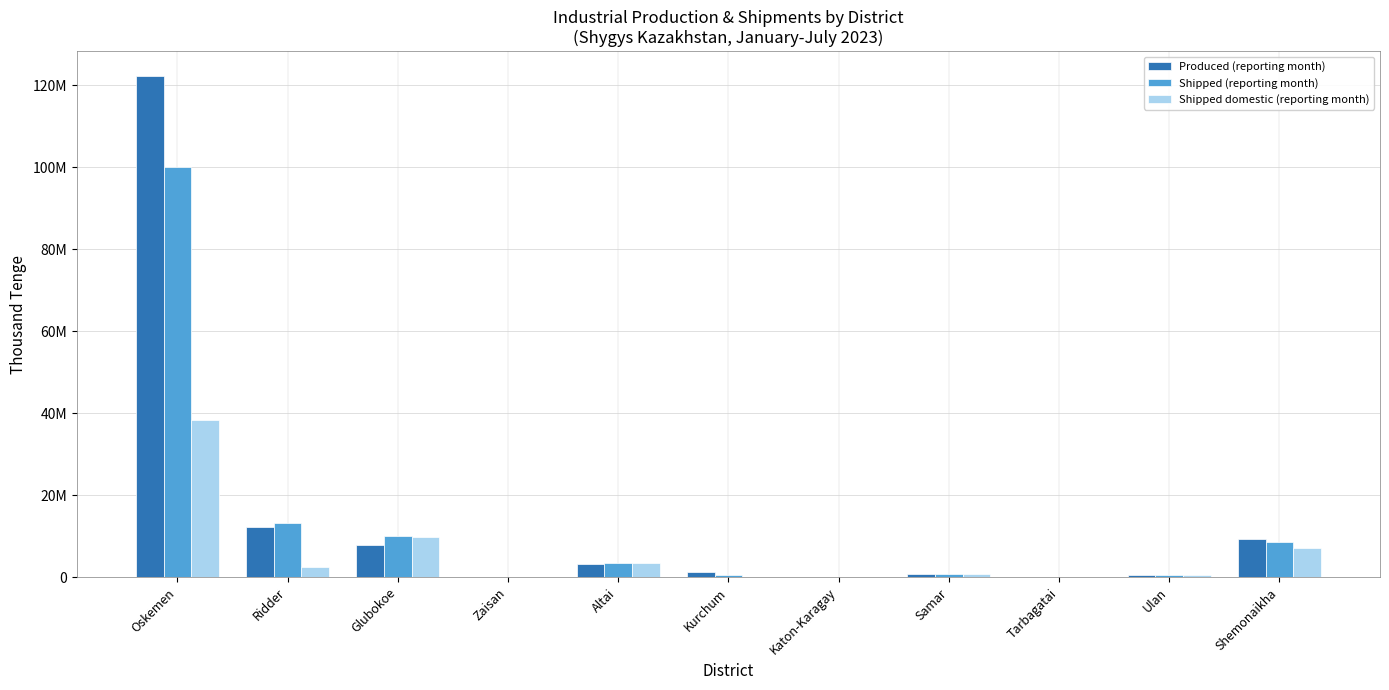

What is the difference between the highest and lowest values at Altai?

37579